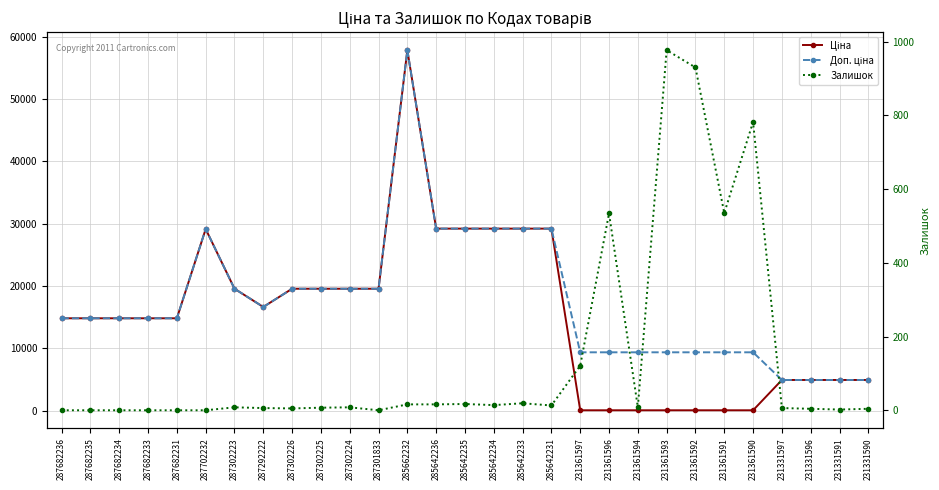

What are all the series names shown in the legend?

Ціна, Доп. ціна, Залишок